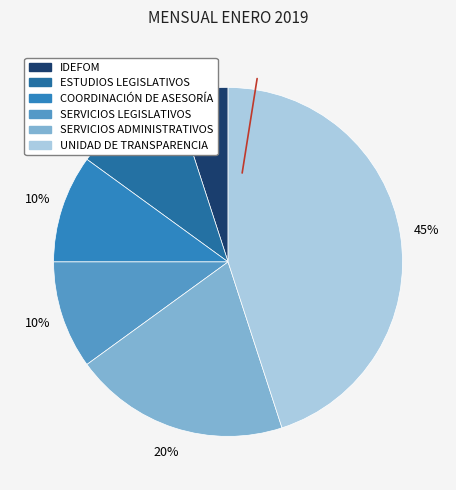

The IDEFOM slice represents 5% of the pie. True or false?

True